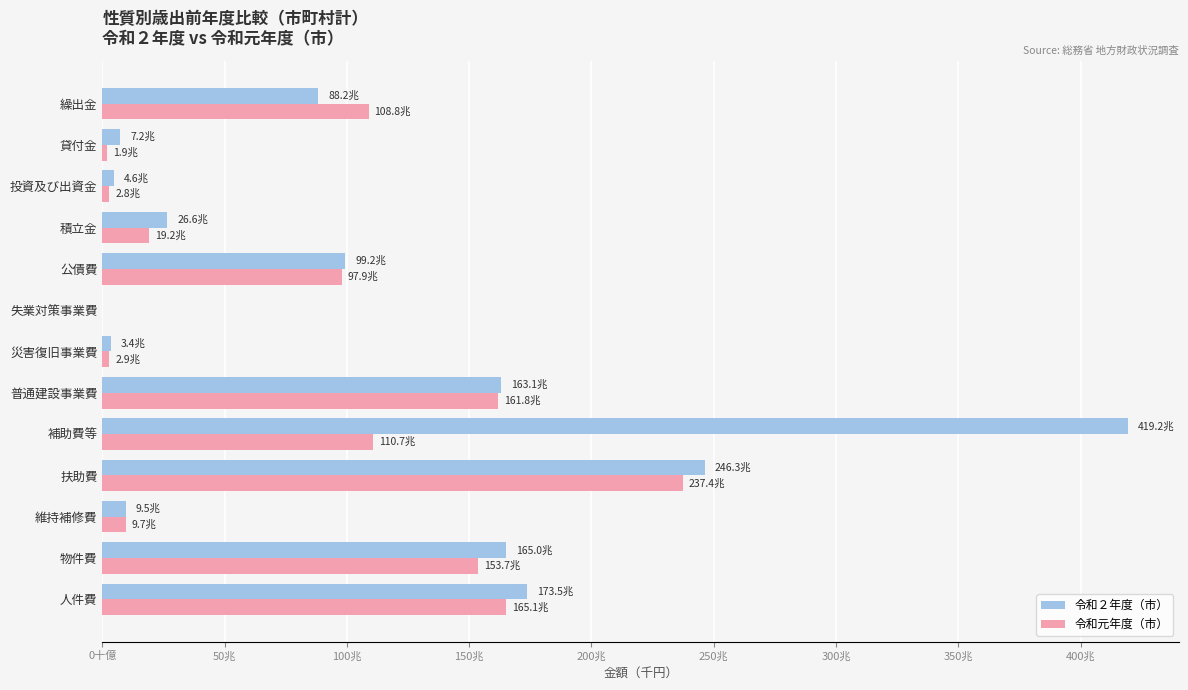

What are all the series names shown in the legend?

令和２年度（市）, 令和元年度（市）